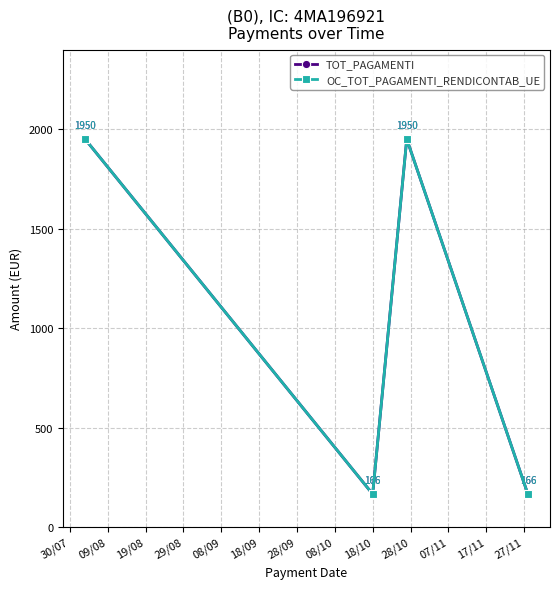

Is this an area chart (filled region under the line)?

No